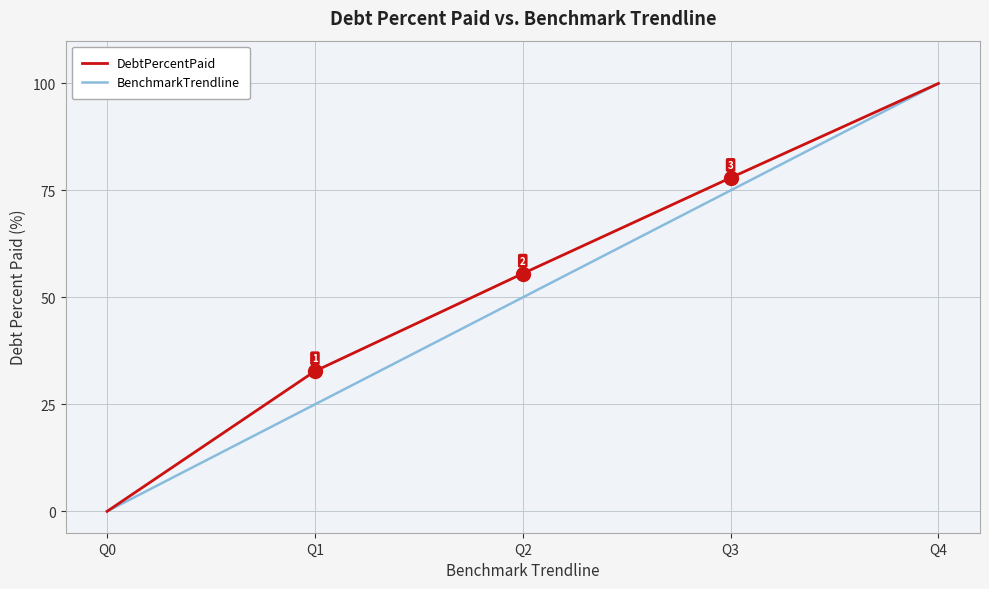

What is the average value of the DebtPercentPaid series?

53.3